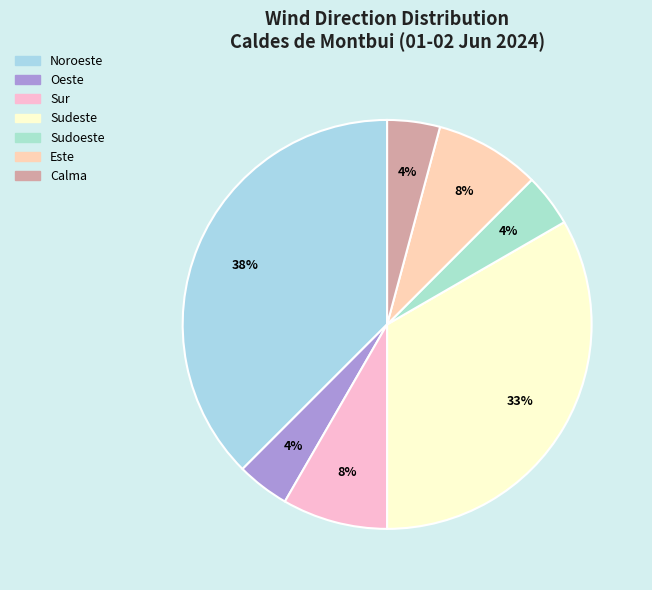

What percentage is NOT represented by Sudoeste?

95.8%